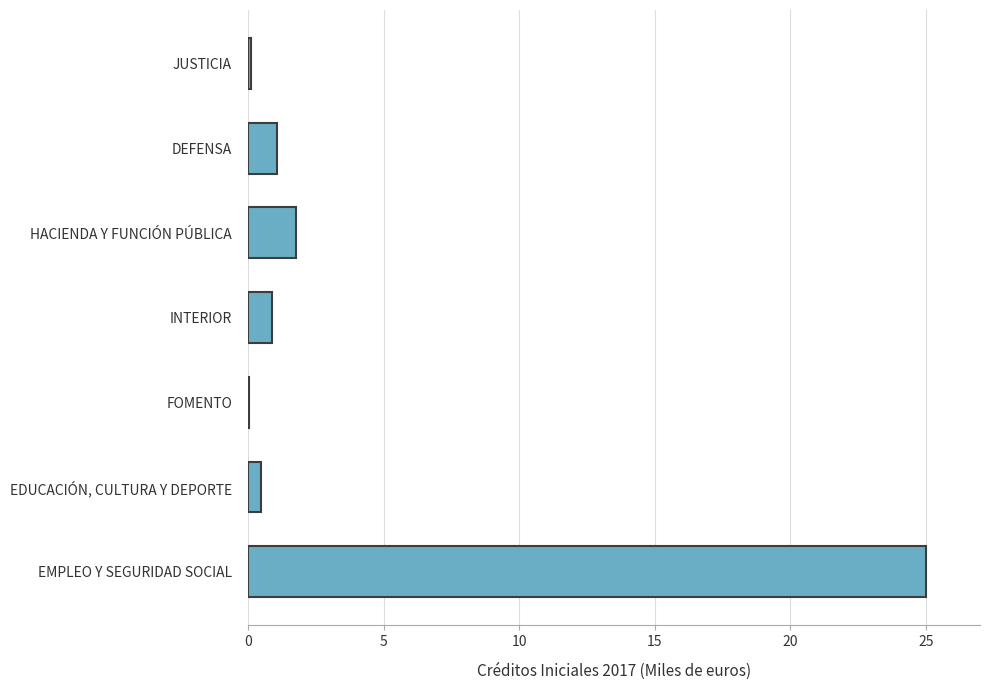

What is the sum of all values?

29.3